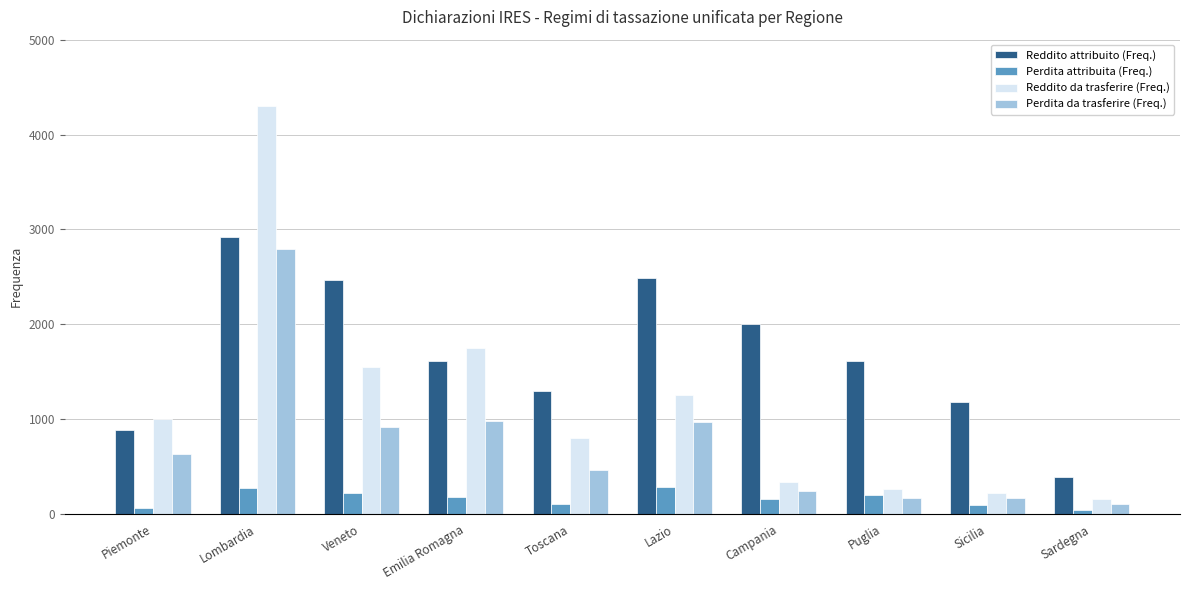

The value of Reddito attribuito (Freq.) at Piemonte is 887. True or false?

True